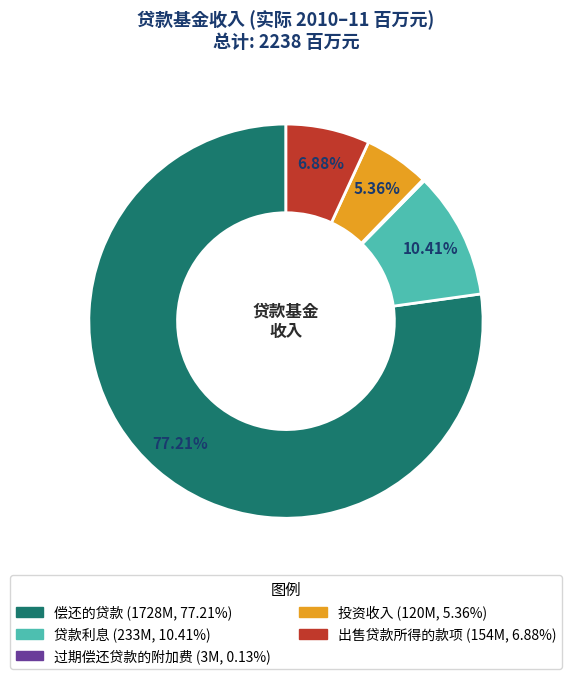

What percentage do 偿还的贷款 and 贷款利息 together represent?

87.6%